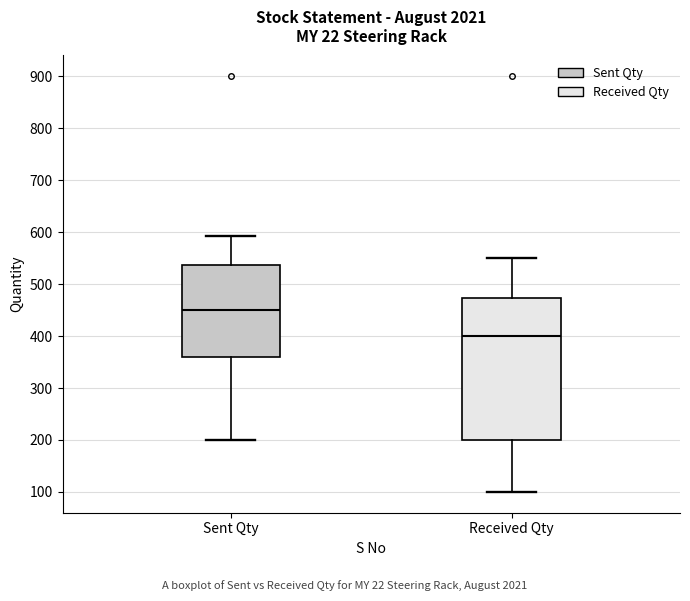

Reading left to right, transcribe this box plot: for each box, give where its median line is, the range the box spans, and where its two whiskers end, as read against the y-axis. The values are not printed on the chart, so give them approximately, as read against the axis.

Sent Qty: median 450, box 360 to 540, whiskers 200 to 590
Received Qty: median 400, box 200 to 470, whiskers 100 to 550